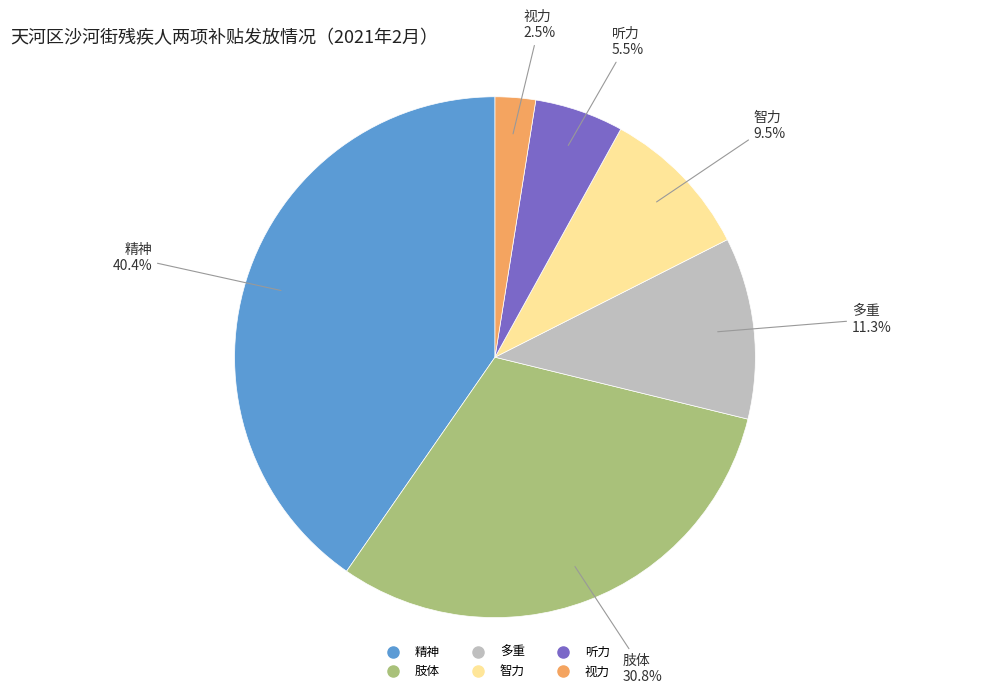

Count the number of slices in the pie.

6